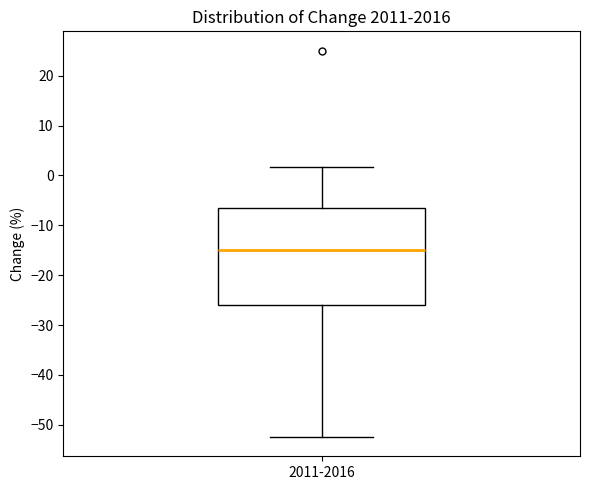

Where is the lower edge of the box for 2011-2016 on the y-axis? The values are not printed on the chart, so give them approximately, as read against the axis.

-26